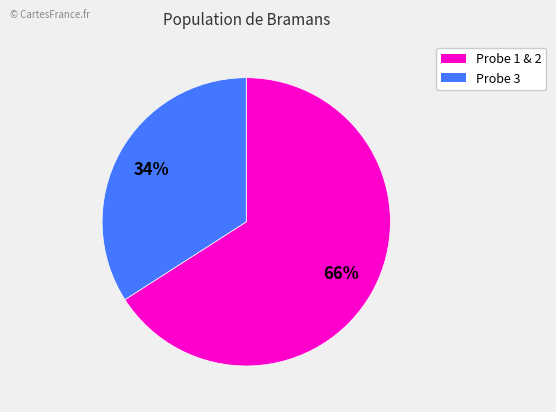

How many slices are in this pie chart?

2